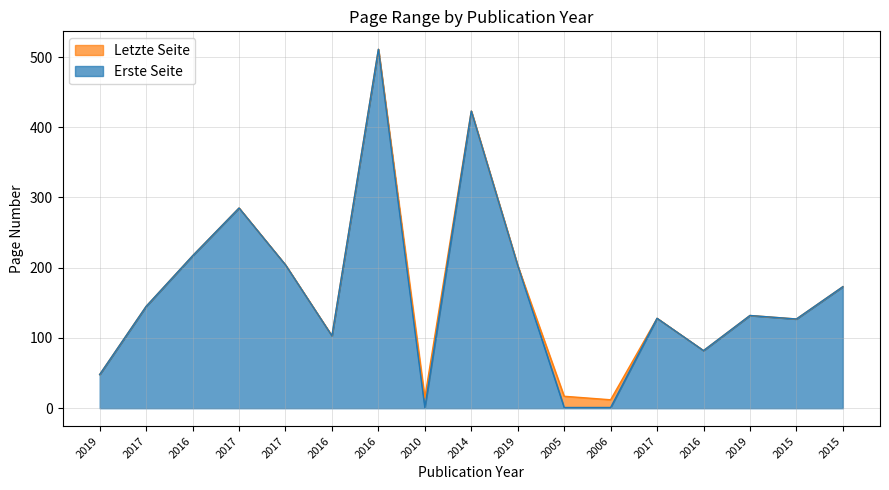

Count the number of data series in this chart.

2